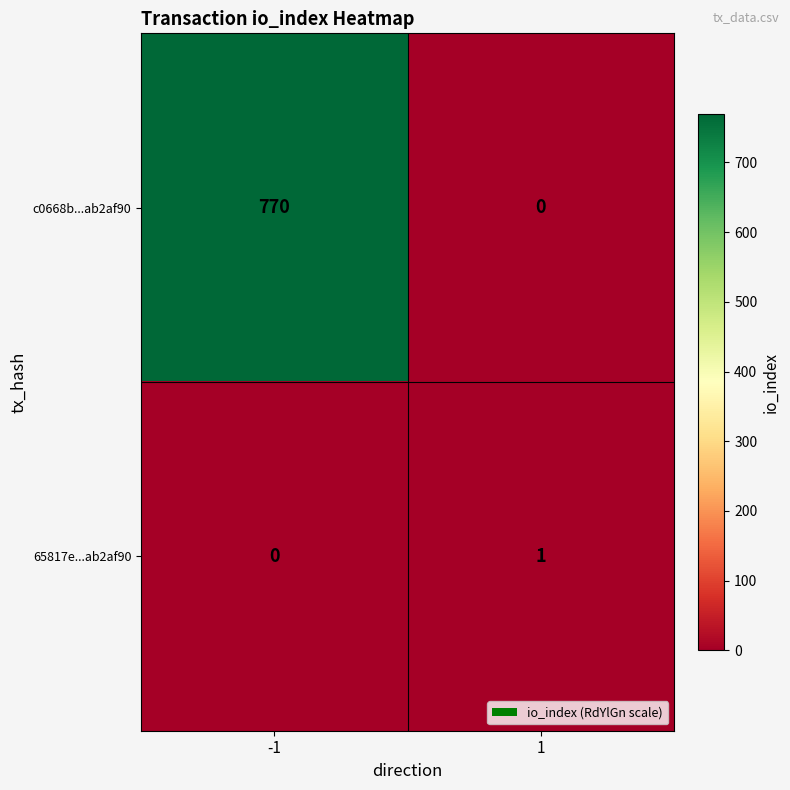

At which category does the chart reach its peak across all series?

-1